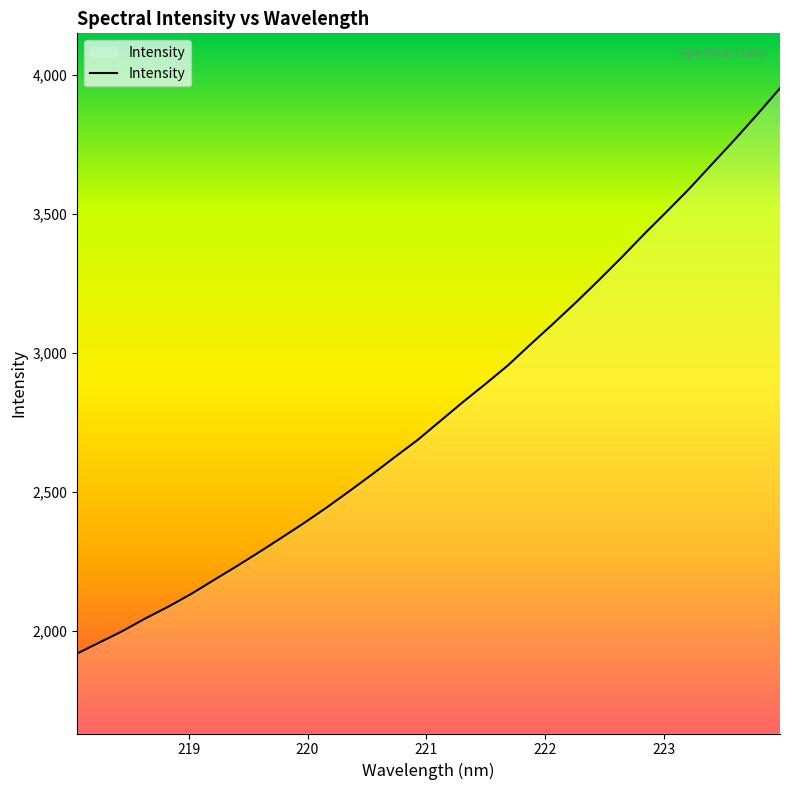

What is the greatest value displayed?

3951.2